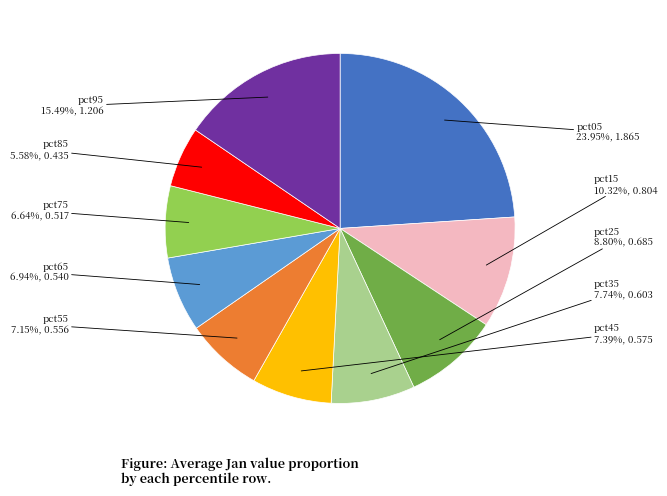

Which has a higher value, pct35 or pct95?

pct95